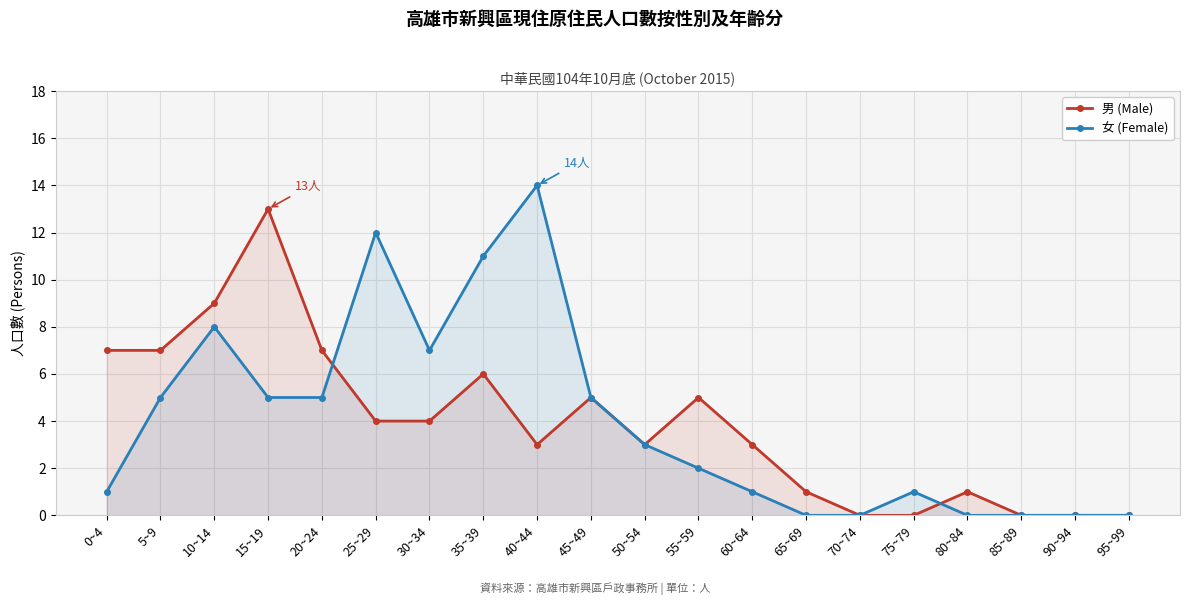

Between 40~44 and 20~24, which is larger?

20~24